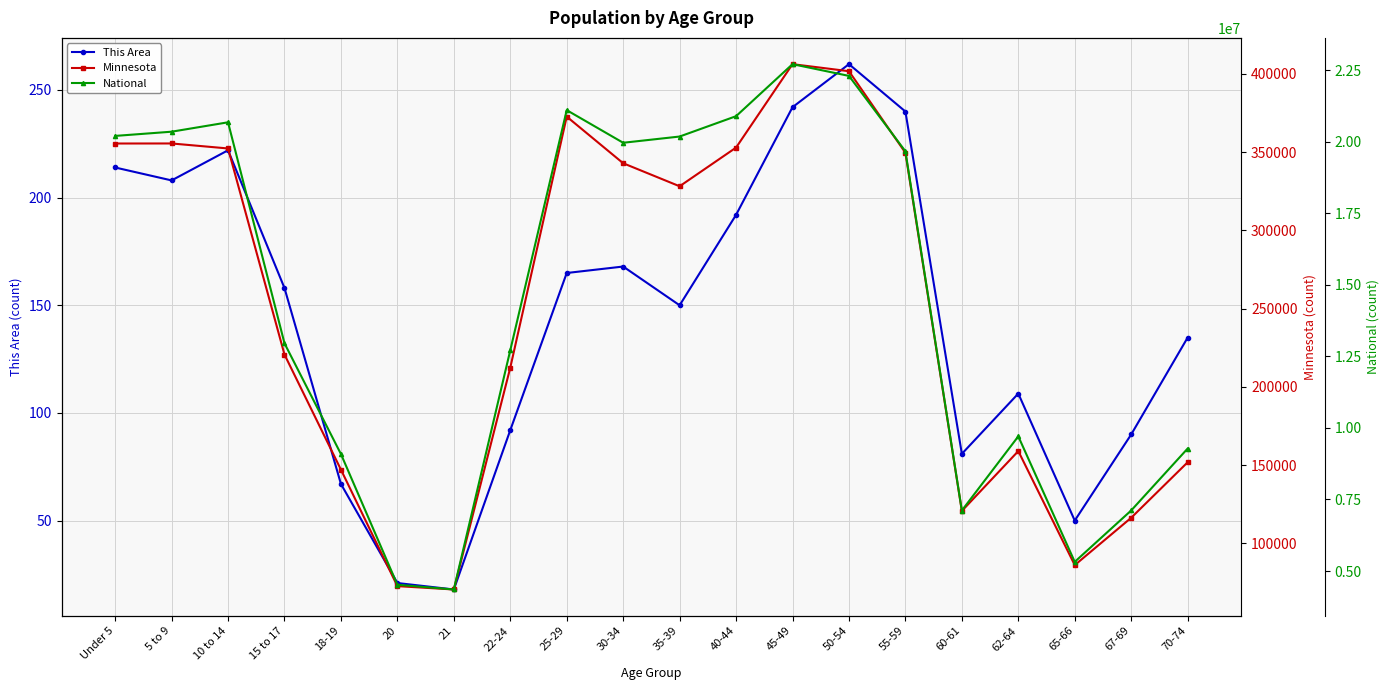

True or false: Minnesota and This Area intersect in this chart.

False